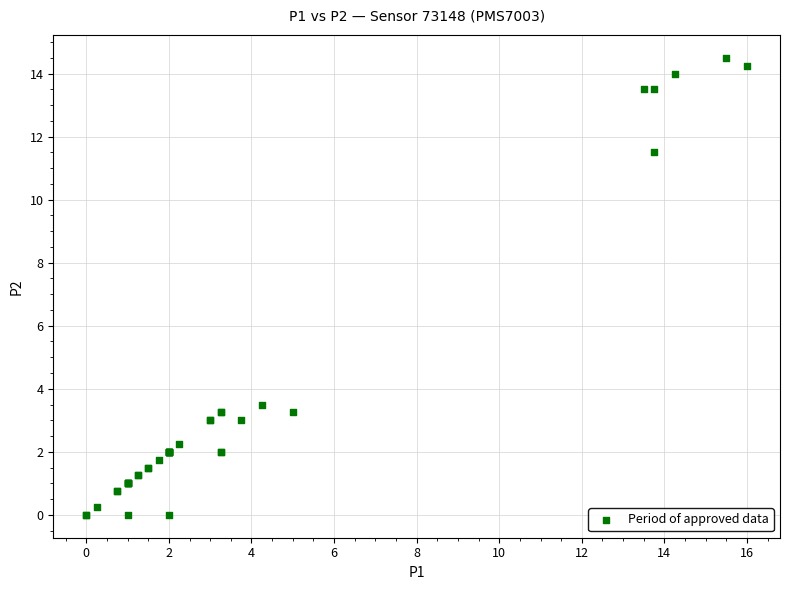

What Y value in the scatter plot is closest to 7?

3.5